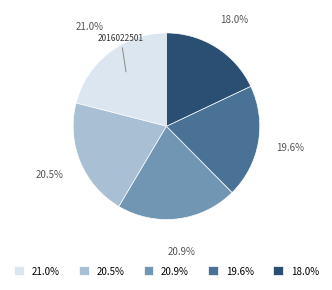

Approximately how many times larger is the value at 21.0% compared to 18.0%?

1.2